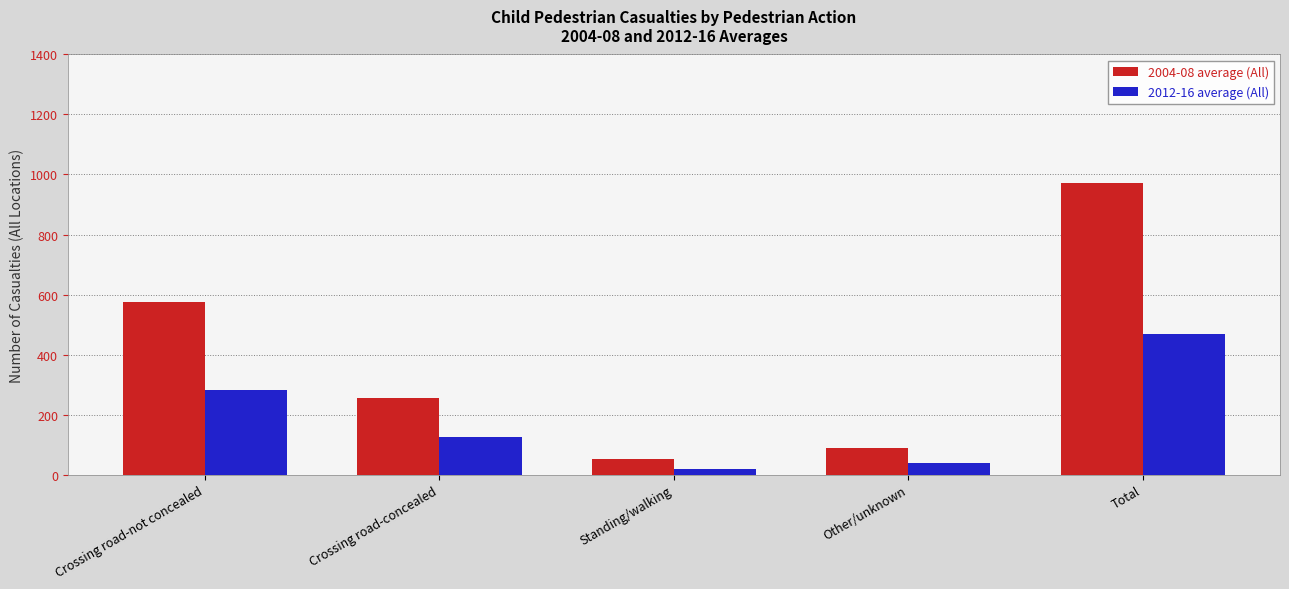

Read the 2012-16 average (All) value at Total, to the nearest 10.

470